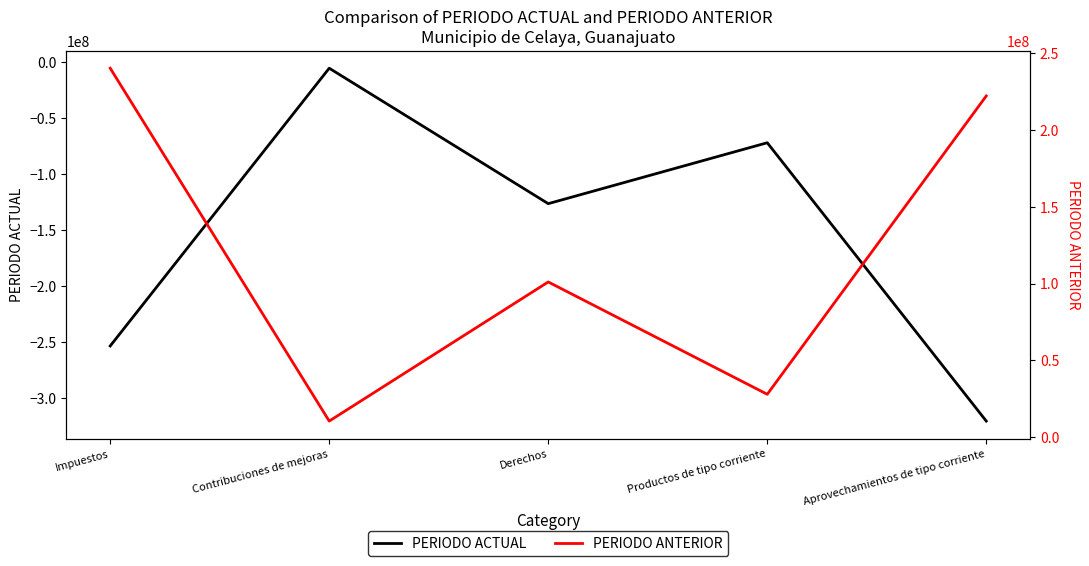

What is the difference between the maximum and minimum values in the PERIODO ANTERIOR series?

230000114.6